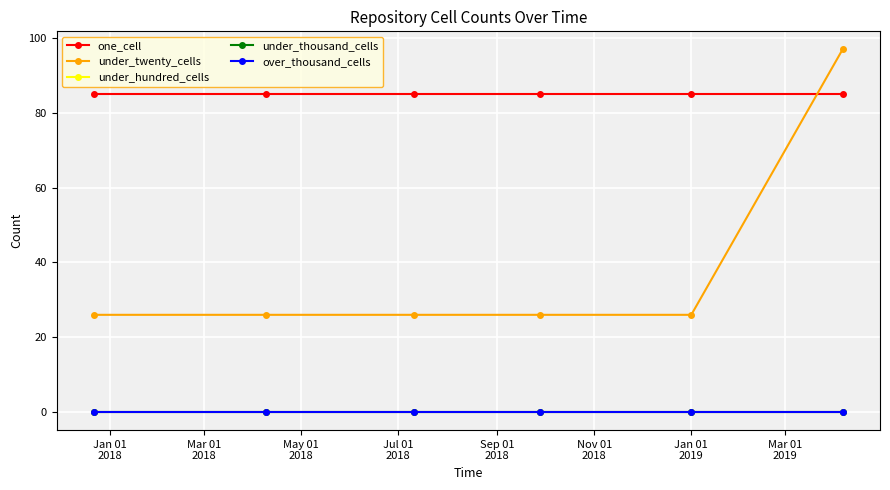

Does the chart have visible grid lines?

Yes